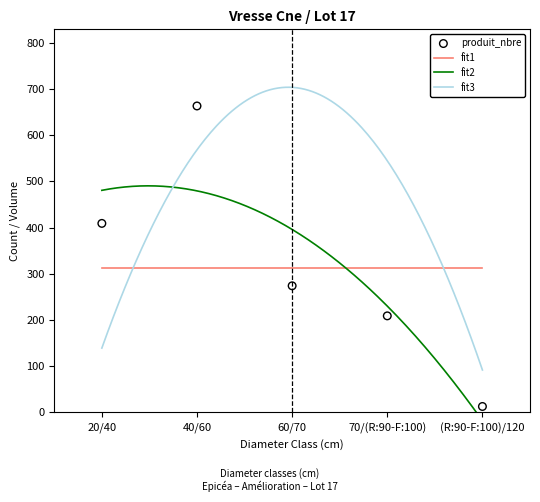

What is the change in value from 60/70 to (R:90-F:100)/120?

-261